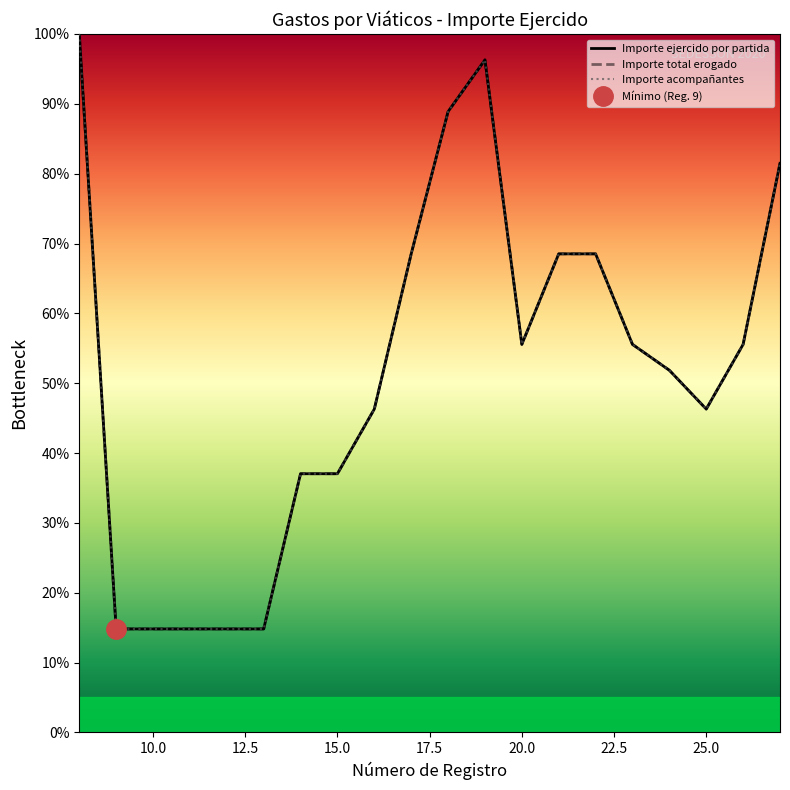

Is it true that Importe total erogado equals 68.5 at 17?

True